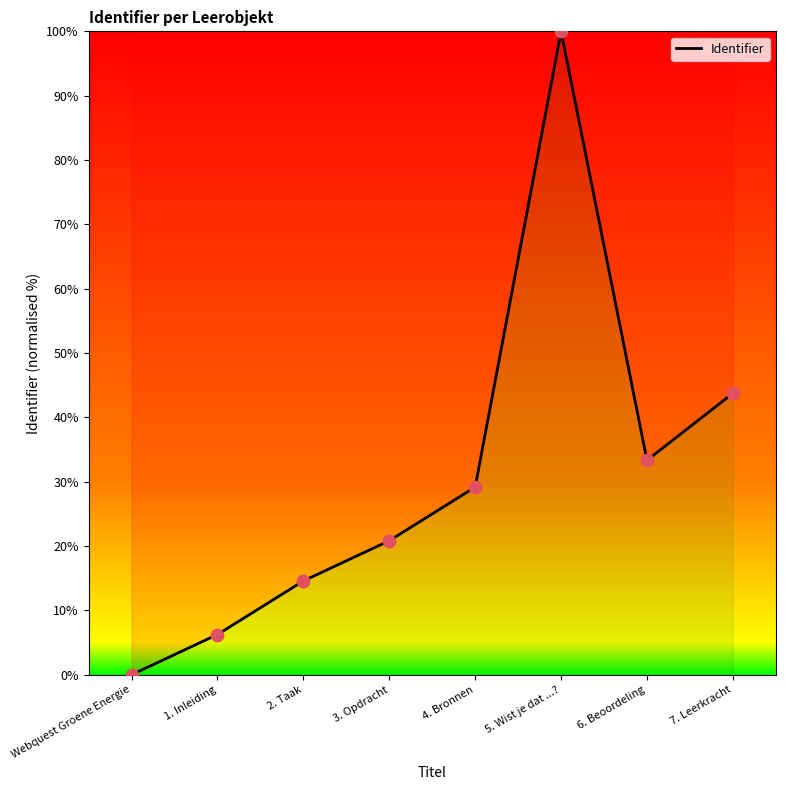

What is the change in value from 4. Bronnen to 6. Beoordeling?

+4.2